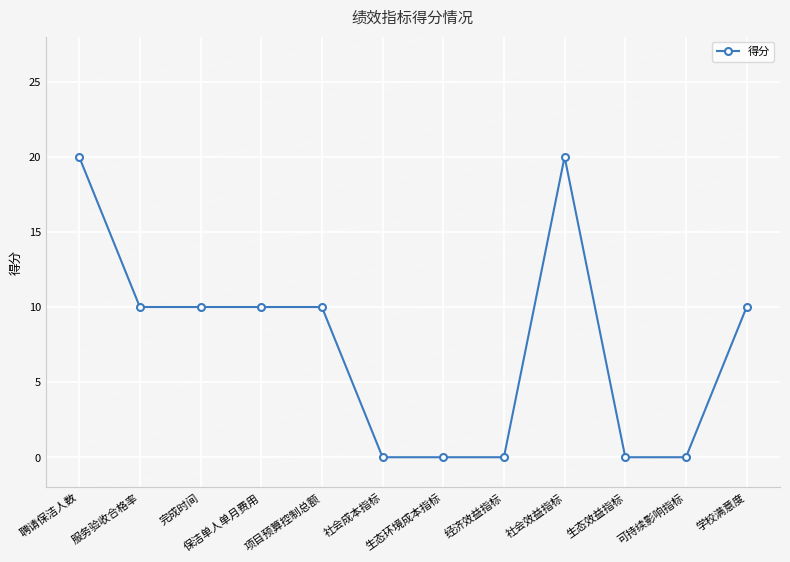

What is the maximum value shown in the chart?

20